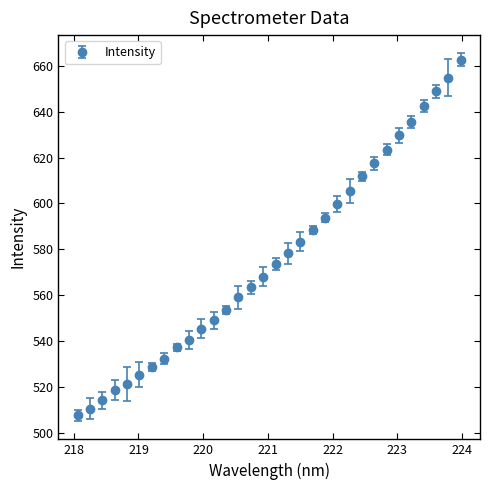

What is the value of the 29th point from the left?

642.6